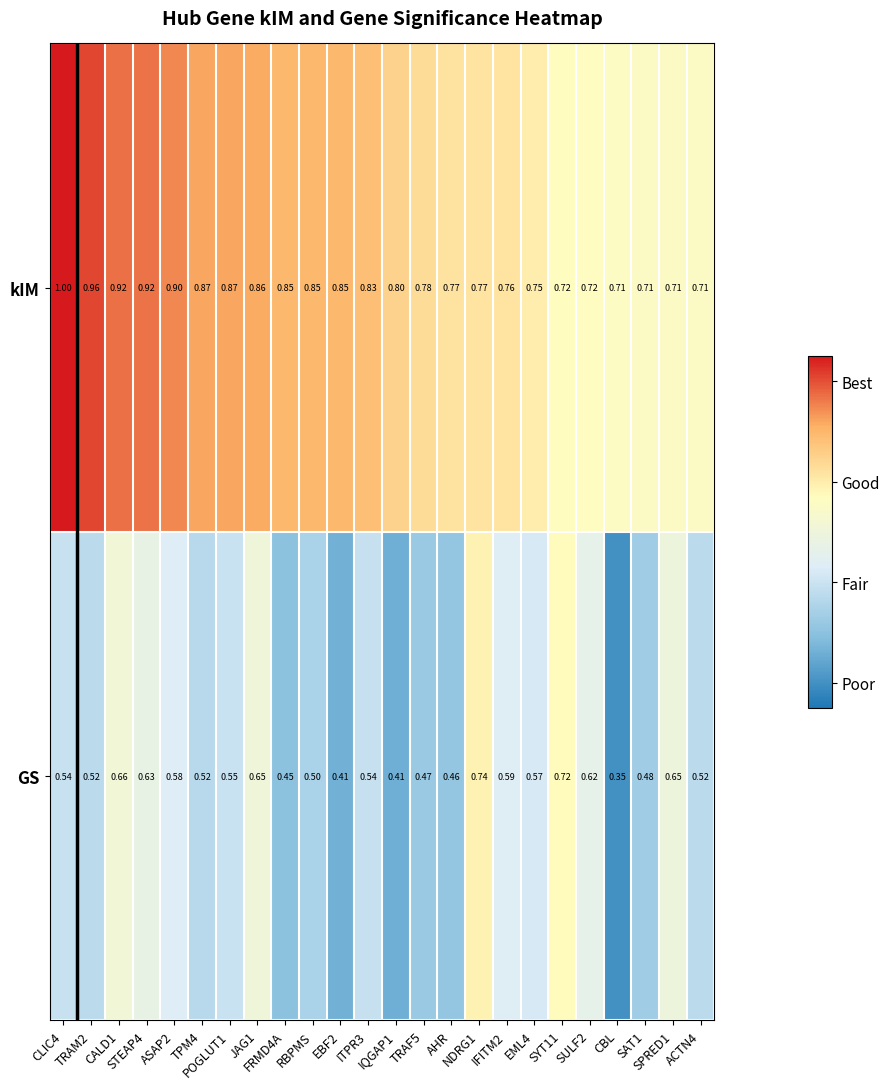

Which series has the widest spread of values?

GS